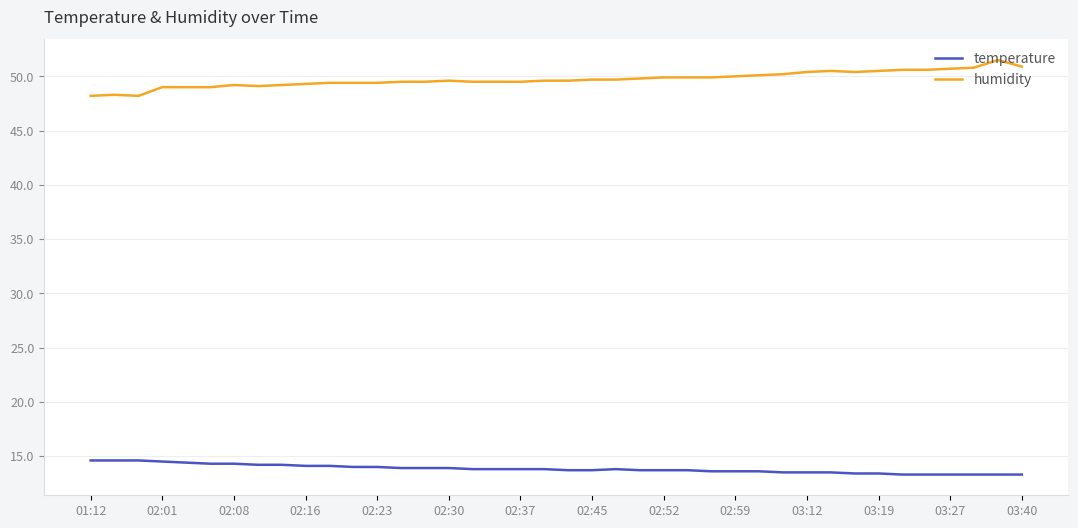

What is the lowest value of the humidity series?

48.2